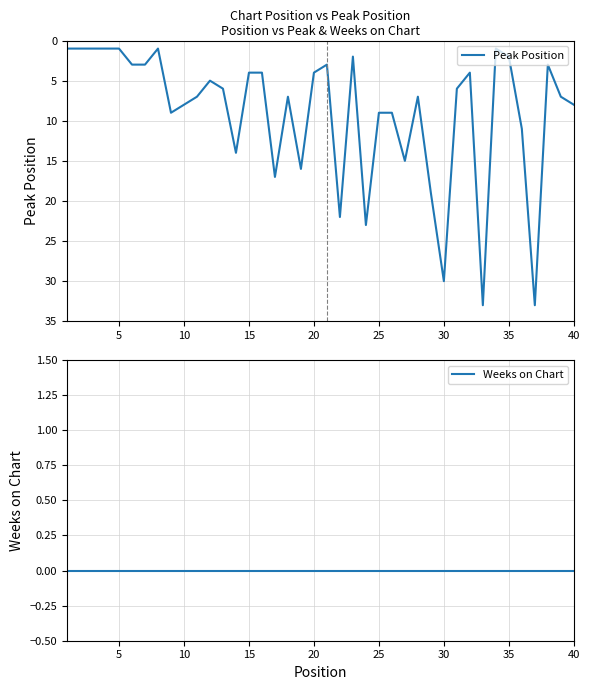

What is the highest value of the Peak Position series?

33